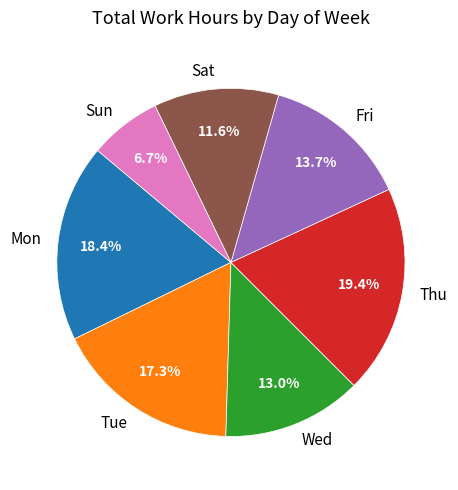

To the nearest percent, what portion does Tue represent?

17%